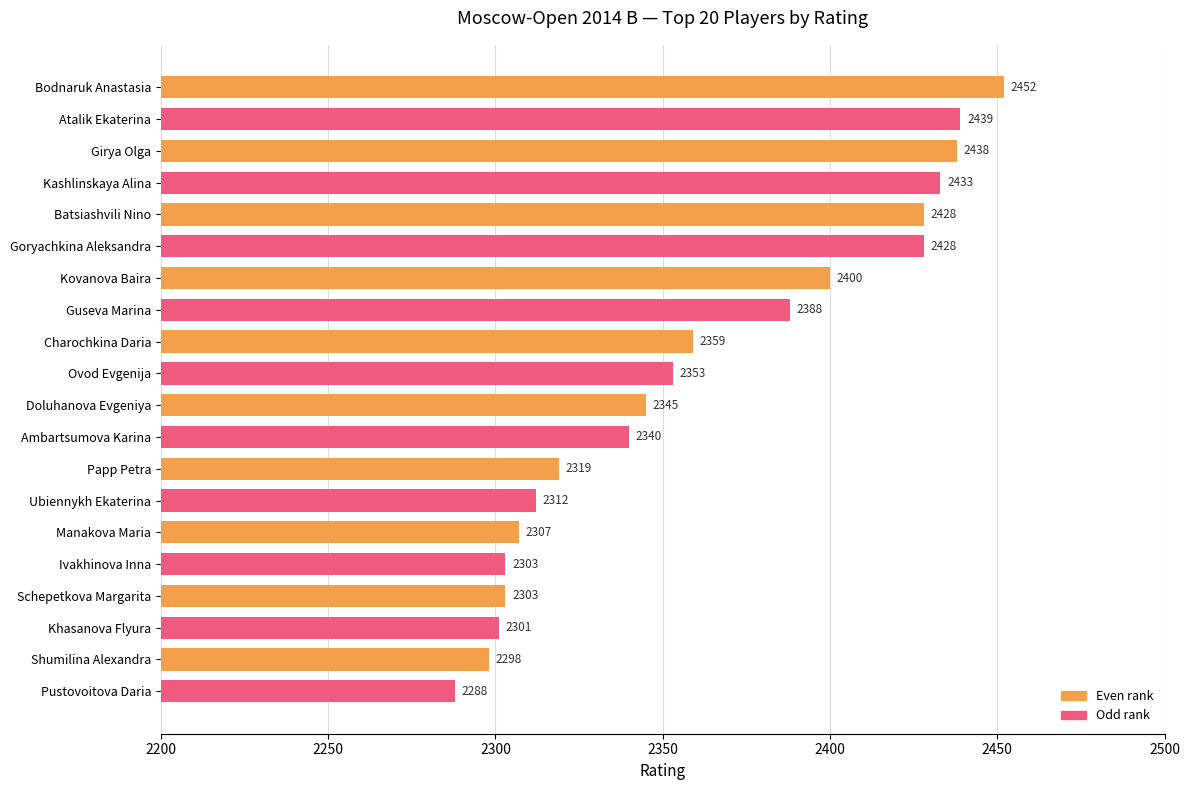

The chart shows a value of 3888 at Bodnaruk Anastasia. True or false?

False